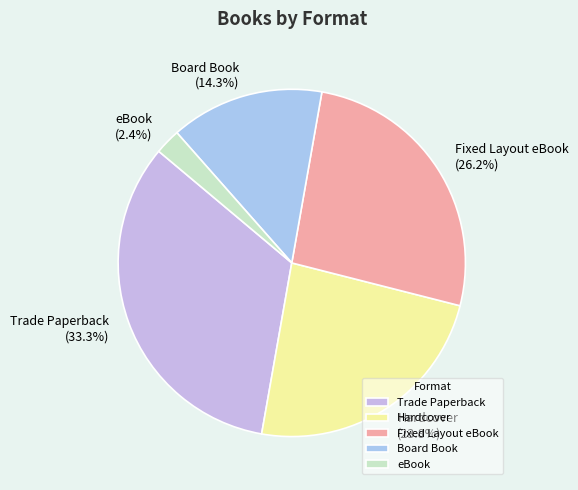

What percentage do Hardcover and Board Book together represent?

38.1%